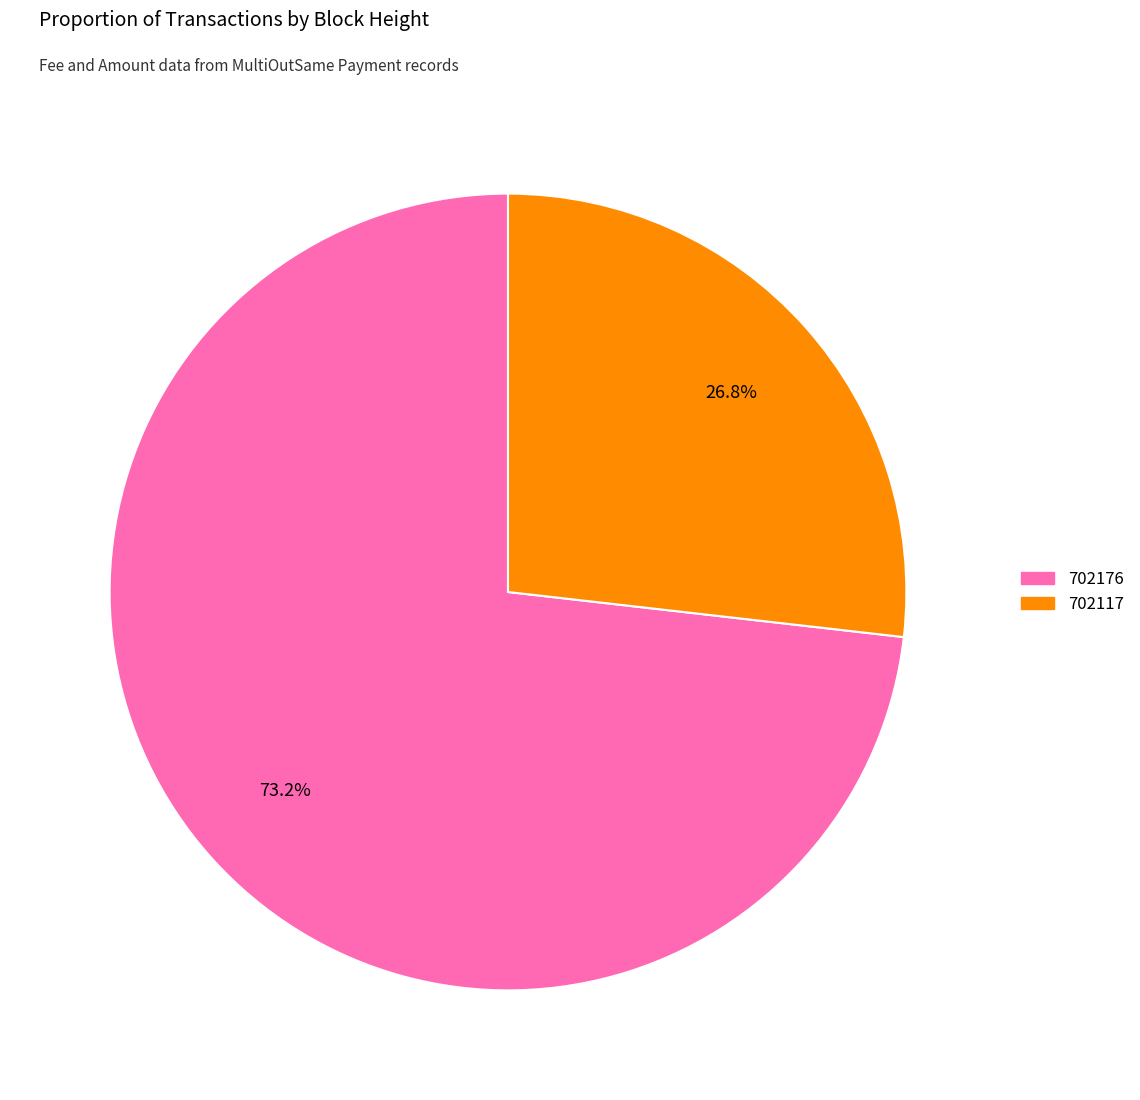

To the nearest percent, what is the average slice percentage?

50%